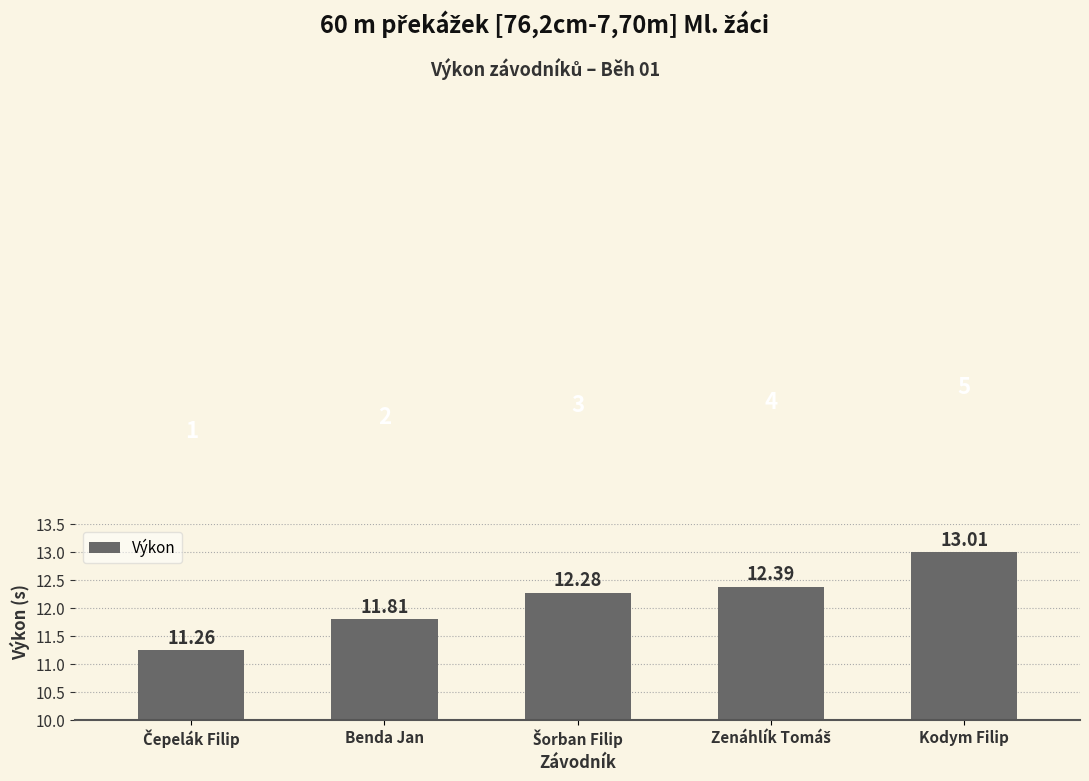

Reading left to right, list all the values displayed in this chart.

11.3	11.8	12.3	12.4	13.0